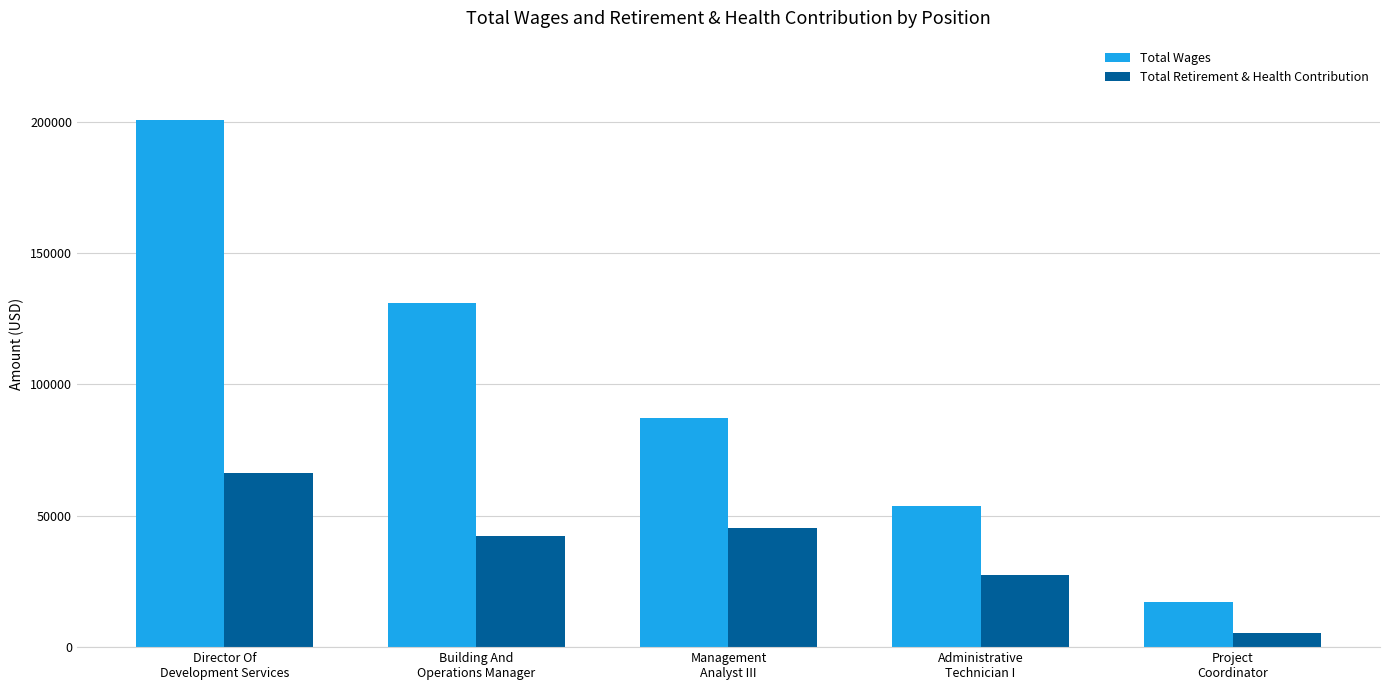

How many data points in Total Wages are less than 87249?

2